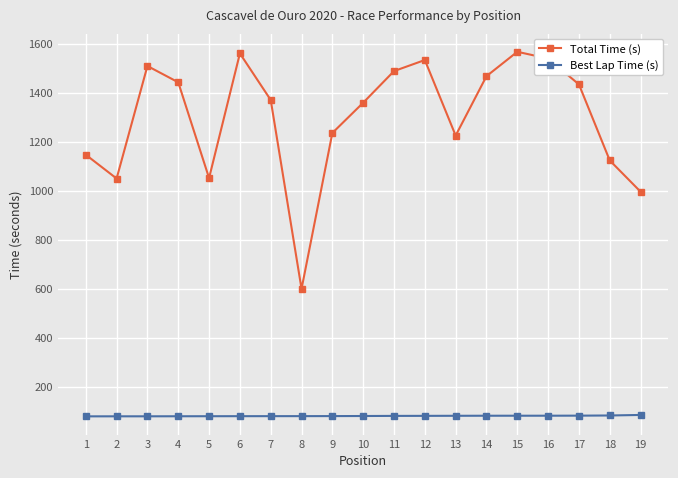

At how many categories does at least one series exceed 346?

19